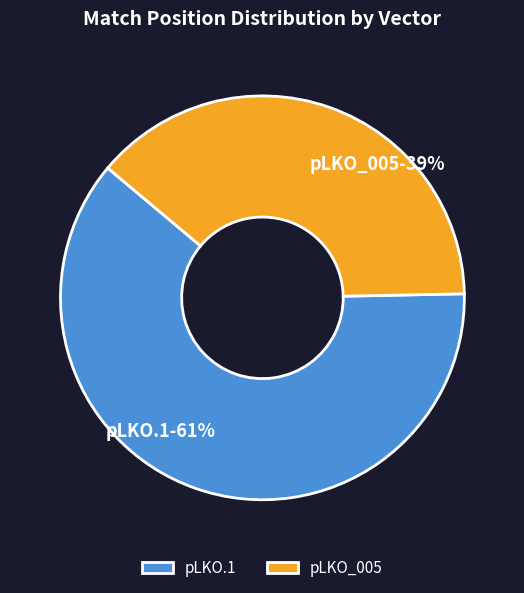

To the nearest percent, what is the average slice percentage?

50%